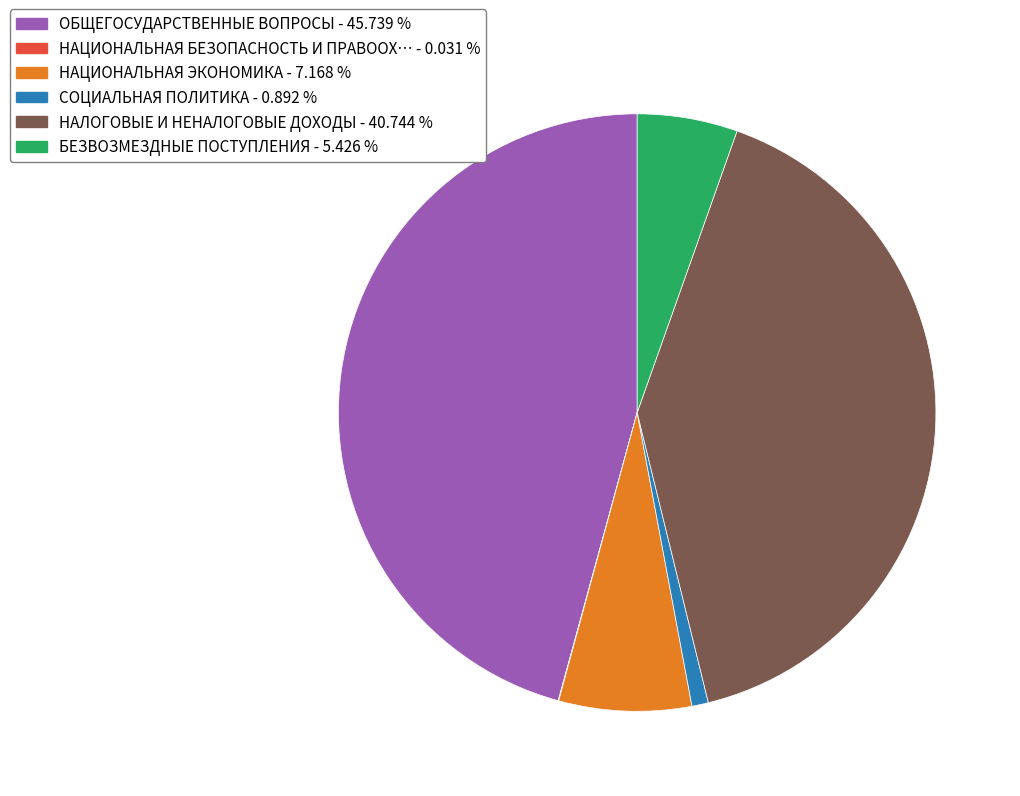

Does any single category account for the majority?

No